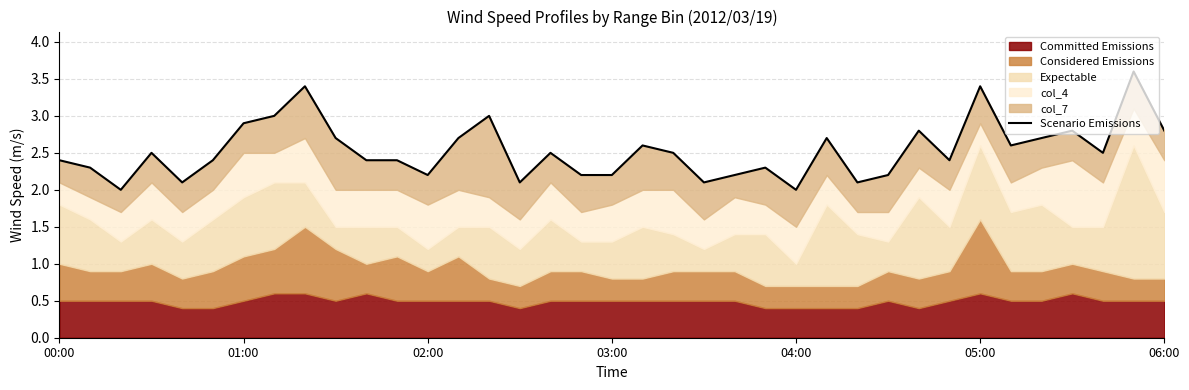

Is it true that the value at 22 is 3.9?

False